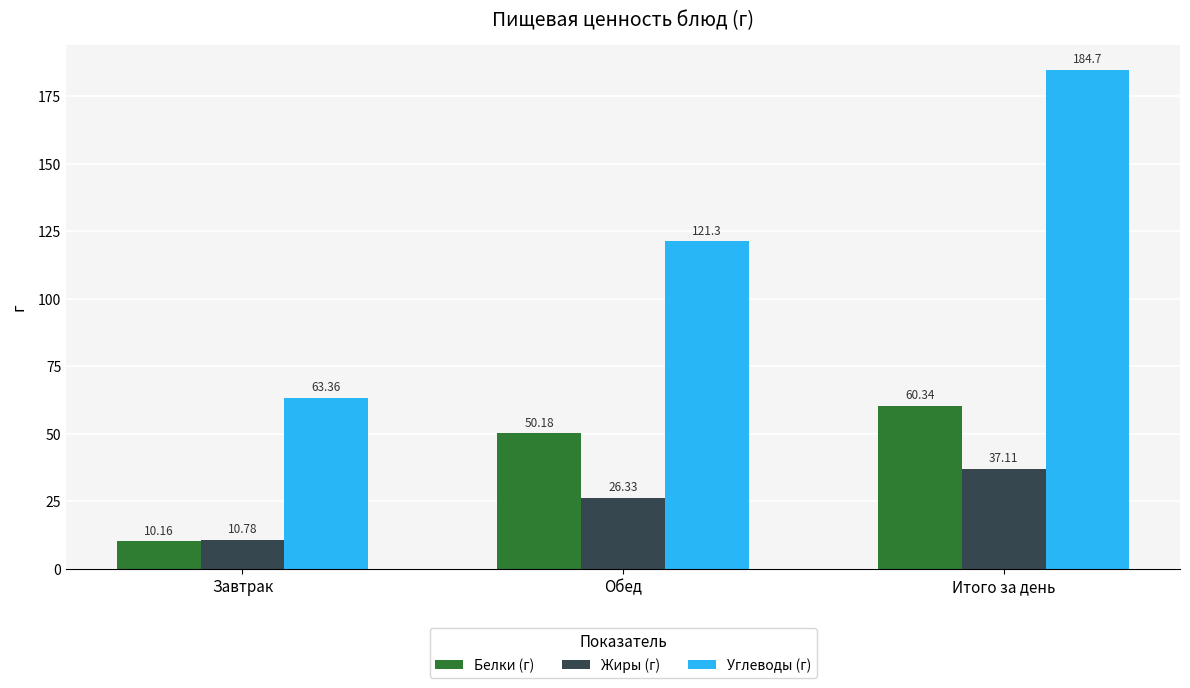

Reading left to right, what are all the values shown in this chart?

Белки (г): Завтрак=10.2	Обед=50.2	Итого за день=60.3
Жиры (г): Завтрак=10.8	Обед=26.3	Итого за день=37.1
Углеводы (г): Завтрак=63.4	Обед=121.3	Итого за день=184.7